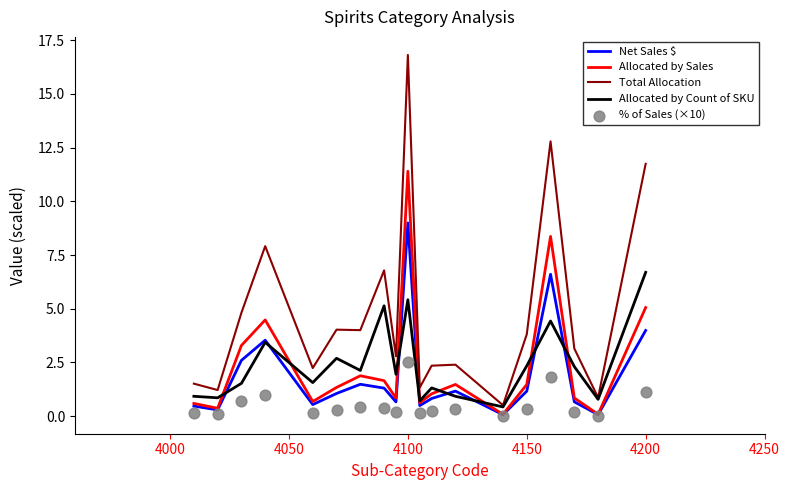

At how many categories does at least one series exceed 14?

1